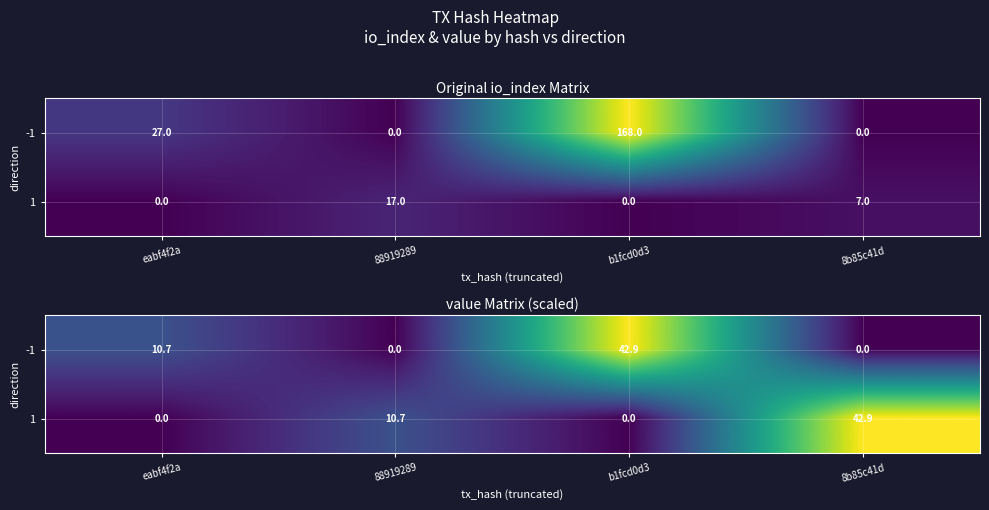

What is the maximum value shown in the chart?

42.9